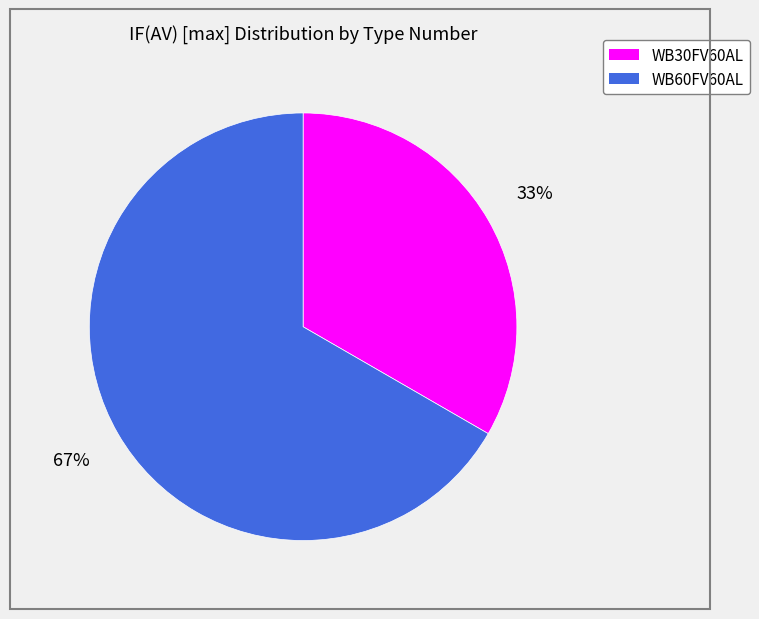

Is the sum of WB30FV60AL and WB60FV60AL greater than half?

Yes